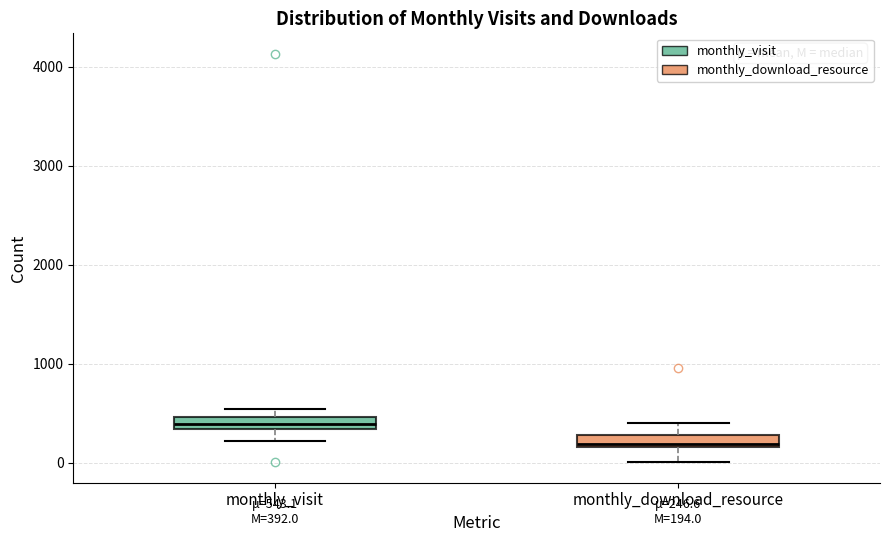

Which box has the highest median line?

monthly_visit